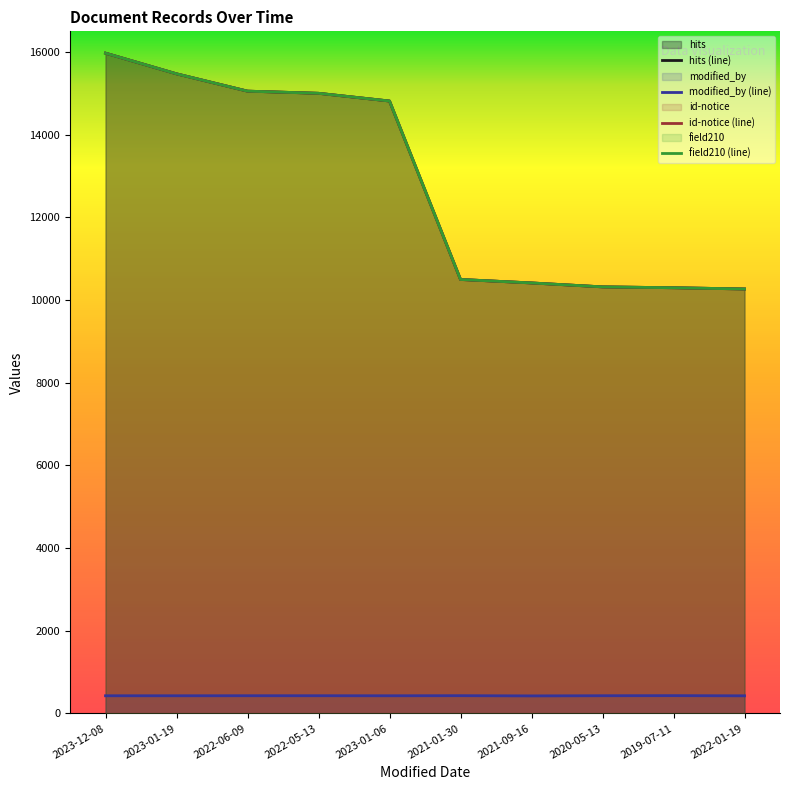

What is the difference between the highest and lowest values at 2022-06-09?

14626